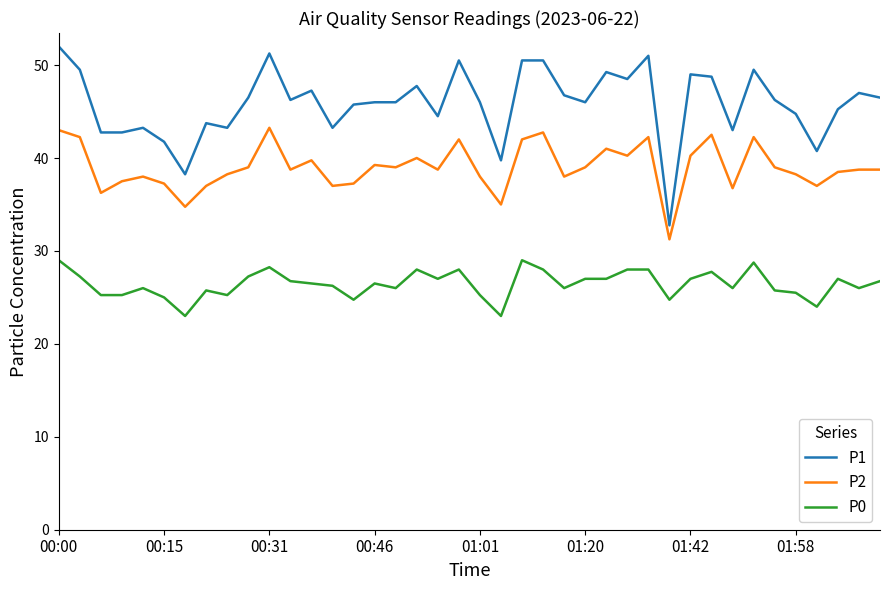

Which series has the largest total across all categories?

P1